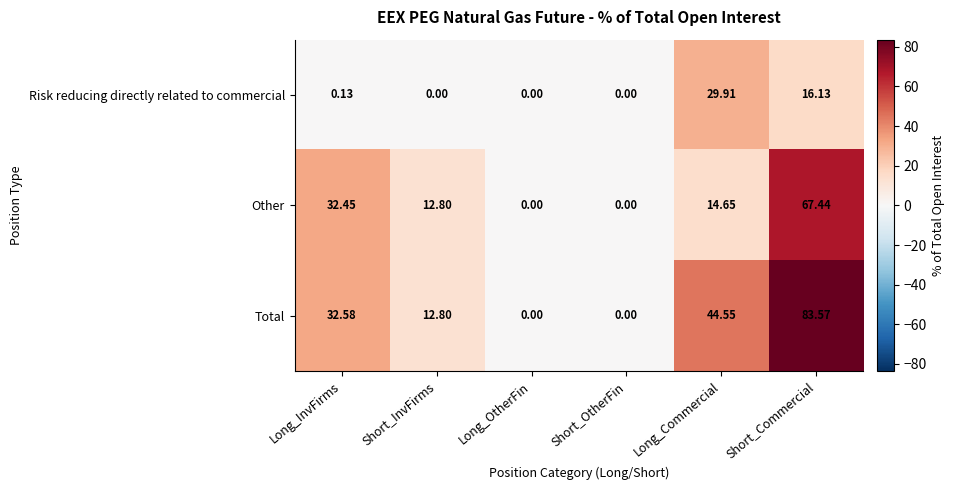

List the series in order of their peak value, lowest first.

Risk reducing directly related to commercial, Other, Total